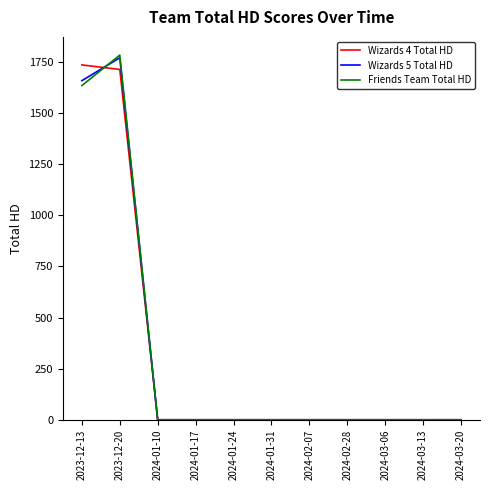

At which category is the sum across all series the highest?

2023-12-20